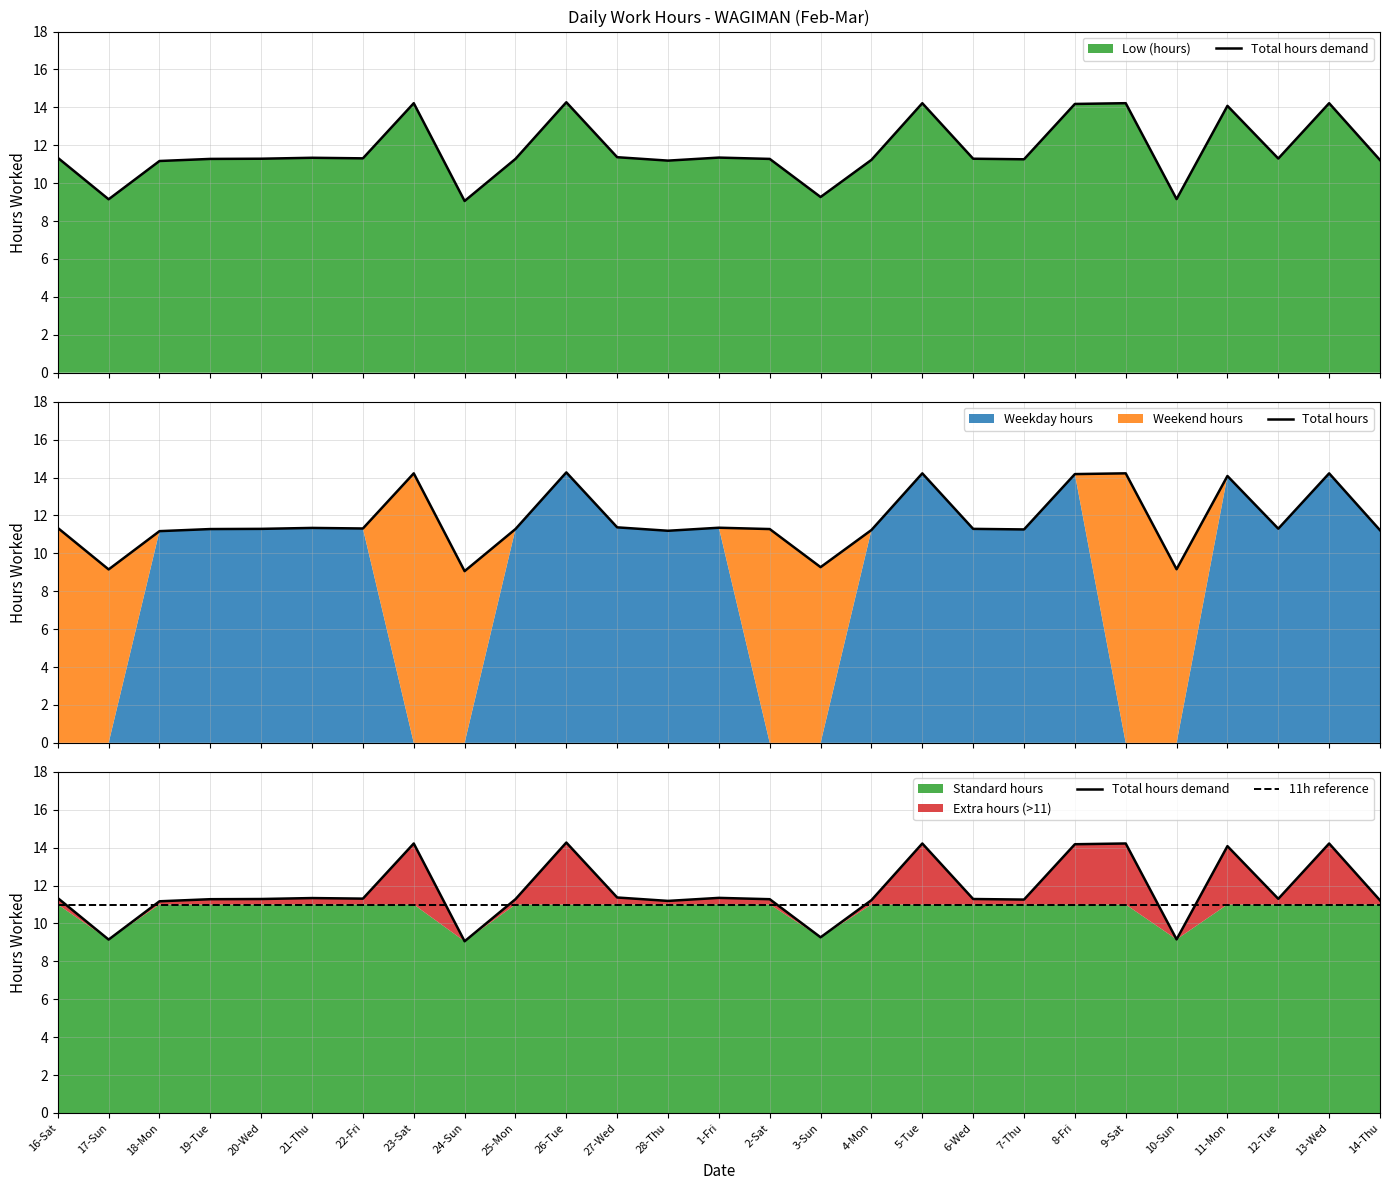

At how many categories does at least one series exceed 11?

23